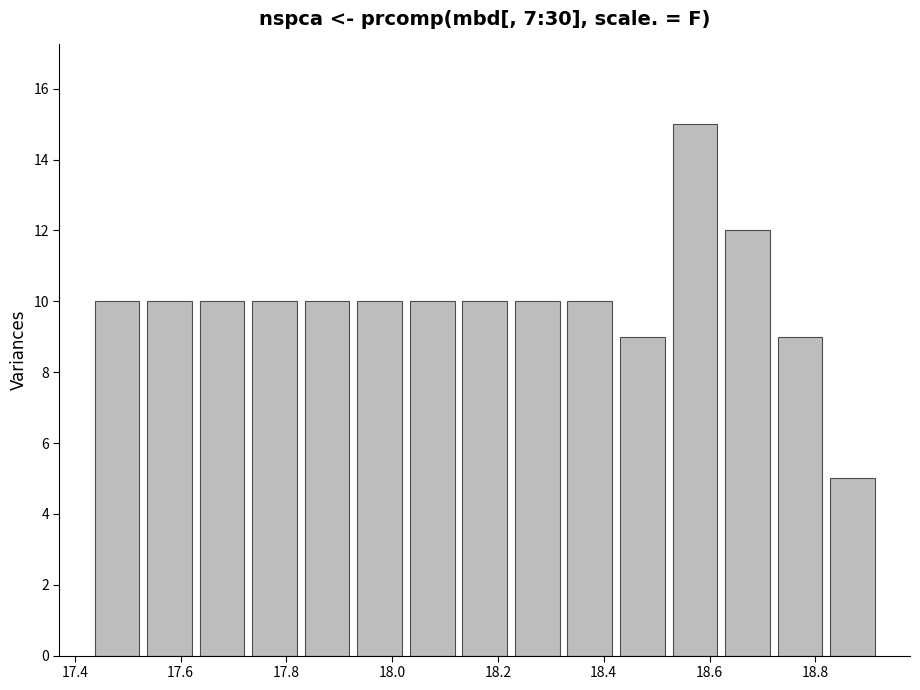

What is the height of the bar covering 18.02 to 18.12 on the x-axis? Neither the bar edges nor the heights are printed on the chart, so give them approximately, as read against the axes.

10